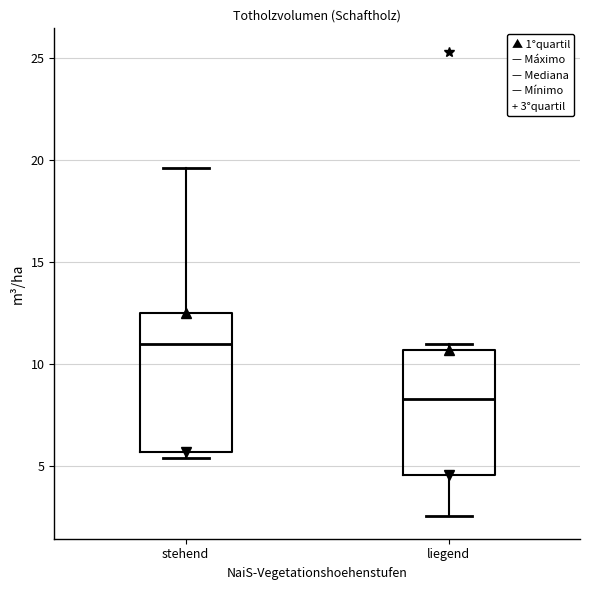

Comparing the boxes themselves (not the whiskers), which one is the tallest?

stehend